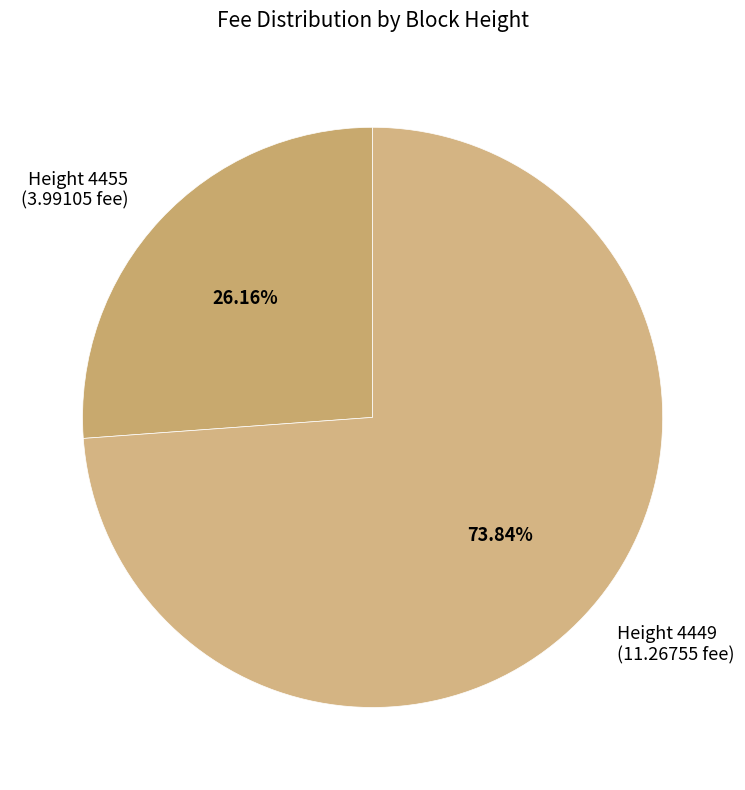

Rank the categories by value from highest to lowest.

Height 4449, Height 4455